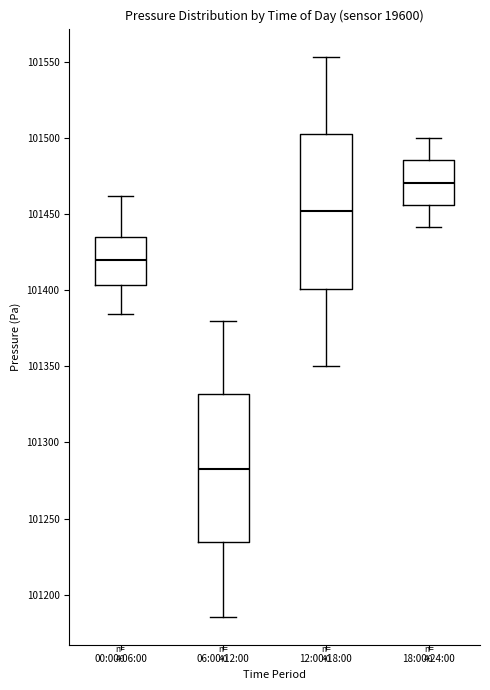

Reading left to right, read every box against the y-axis: the position of its median line, the range the box covers, and the ends of its whiskers. The values are not printed on the chart, so give them approximately, as read against the axis.

00:00-06:00: median 101420, box 101405 to 101435, whiskers 101385 to 101460
06:00-12:00: median 101285, box 101235 to 101330, whiskers 101185 to 101380
12:00-18:00: median 101450, box 101400 to 101505, whiskers 101350 to 101555
18:00-24:00: median 101470, box 101455 to 101485, whiskers 101440 to 101500